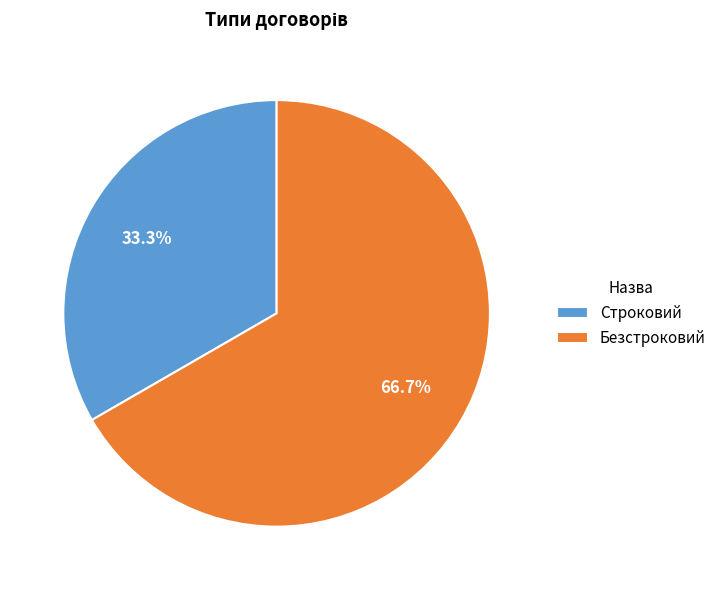

What percentage is NOT represented by Безстроковий?

33.3%